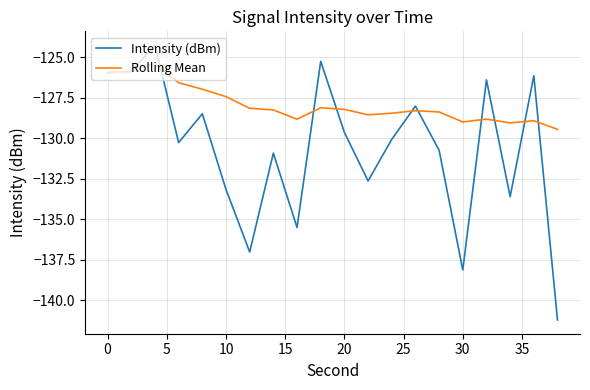

What is the difference between the maximum and minimum values in the Intensity (dBm) series?

17.0